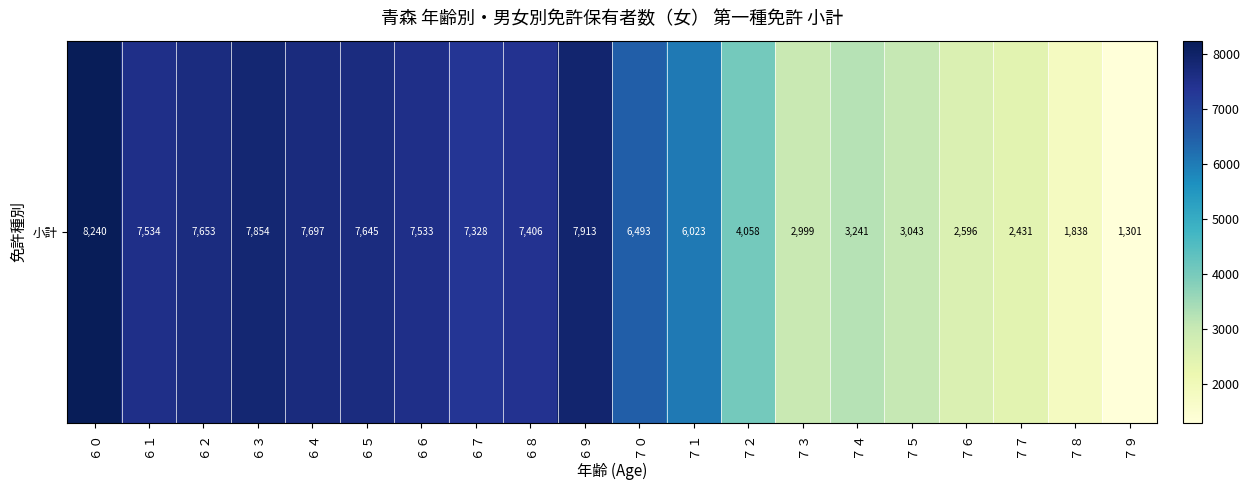

Reading left to right, list all the values displayed in this chart.

8240	7534	7653	7854	7697	7645	7533	7328	7406	7913	6493	6023	4058	2999	3241	3043	2596	2431	1838	1301